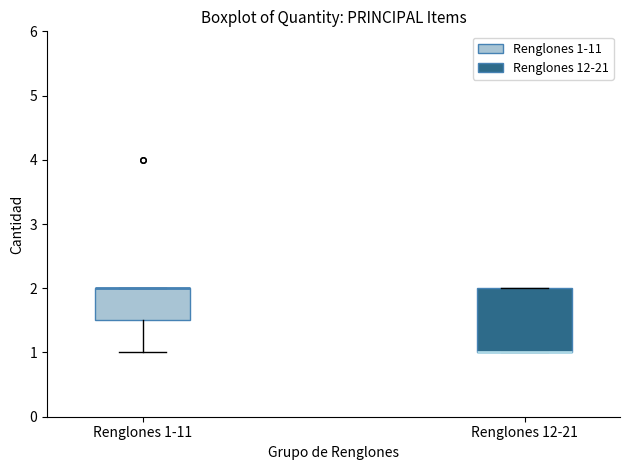

Reading left to right, read every box against the y-axis: the position of its median line, the range the box covers, and the ends of its whiskers. The values are not printed on the chart, so give them approximately, as read against the axis.

Renglones 1-11: median 2.0 (drawn on the box's upper edge), box 1.5 to 2.0, whiskers 1.0 to 2.0
Renglones 12-21: median 1.0 (drawn on the box's lower edge), box 1.0 to 2.0, whiskers 1.0 to 2.0